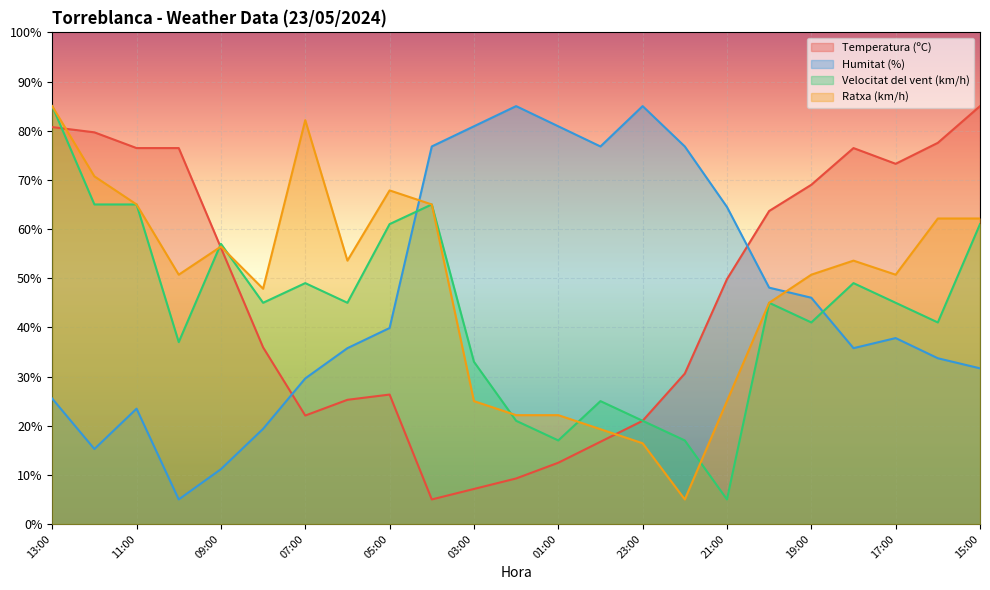

Is the value of Ratxa (km/h) at 06:00 greater than the value of Velocitat del vent (km/h) at 02:00?

Yes